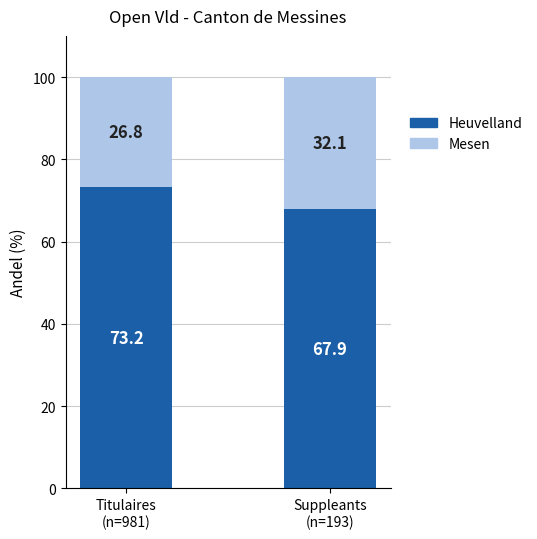

What is the lowest value of the Heuvelland series?

67.9